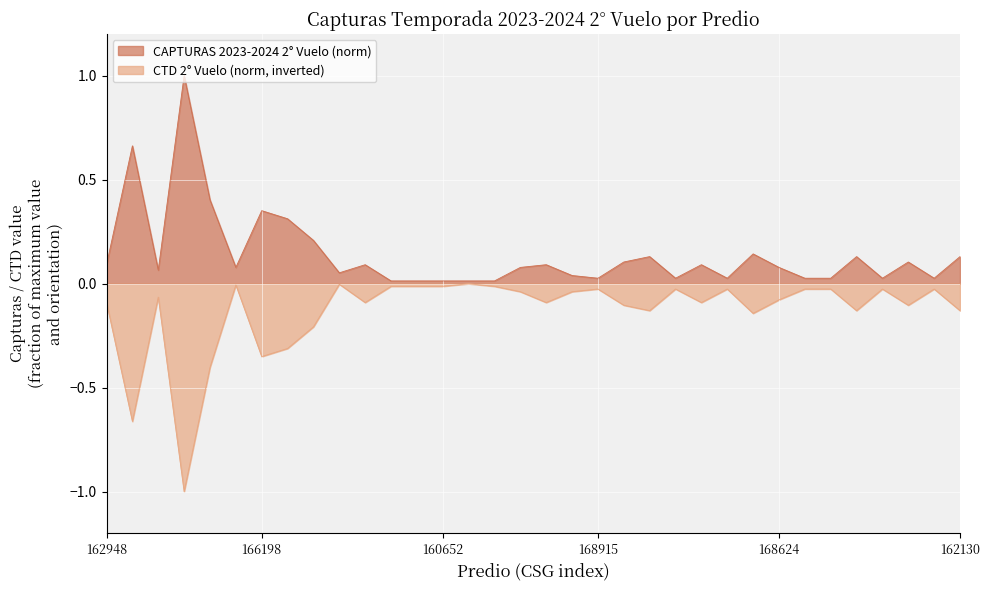

True or false: CTD 2° Vuelo and CAPTURAS 2023-2024 2° Vuelo intersect in this chart.

False